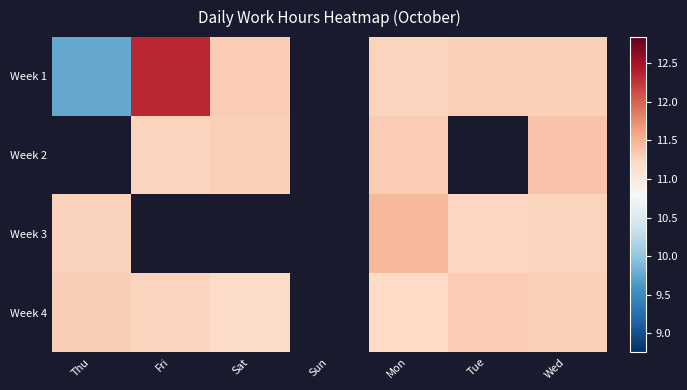

Where is Week 1 nearest to the value 11?

Mon